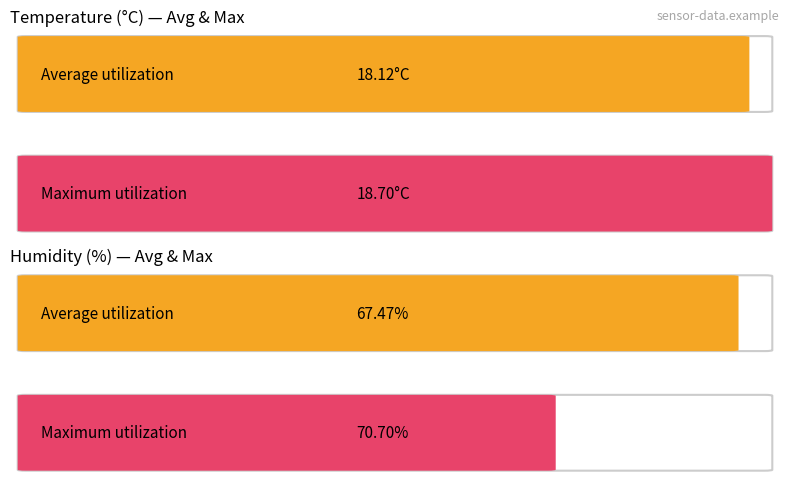

Which series has the widest spread of values?

Humidity